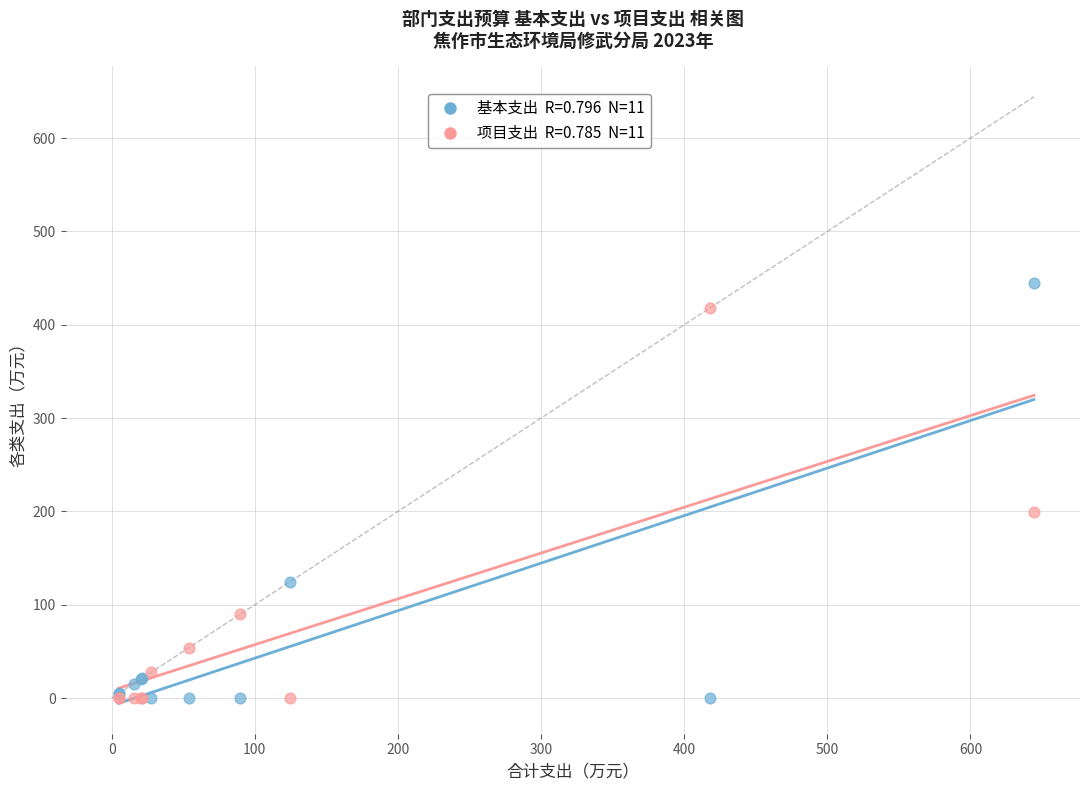

Across all series, what Y value is closest to 222?

199.7